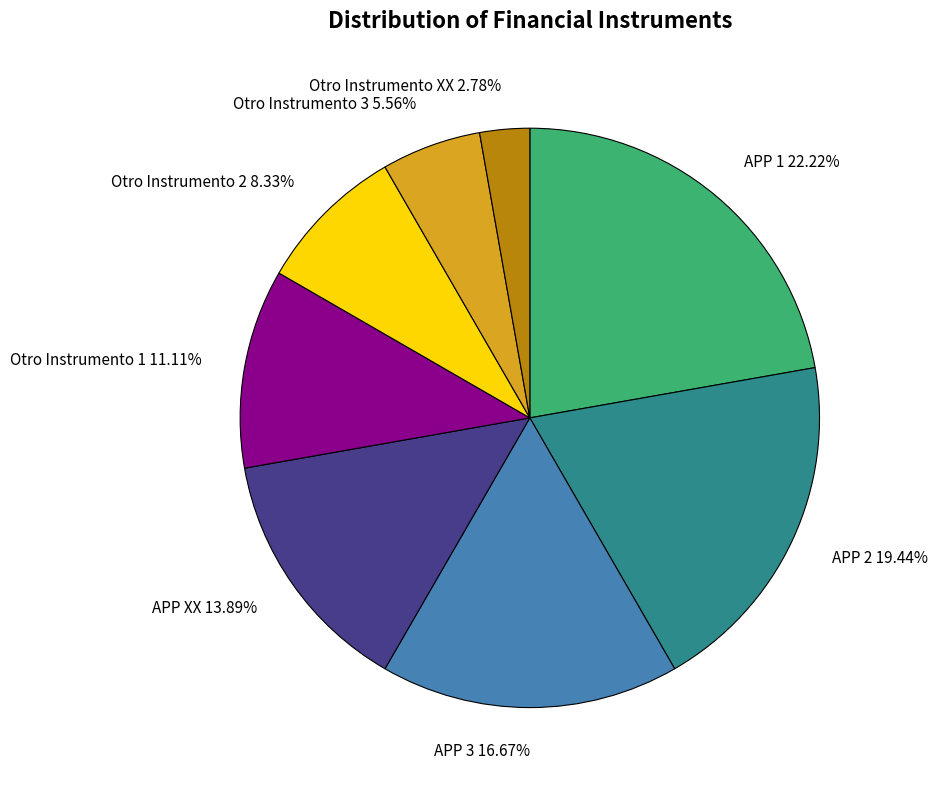

Which has a higher value, Otro Instrumento XX 2.78% or APP 3 16.67%?

APP 3 16.67%